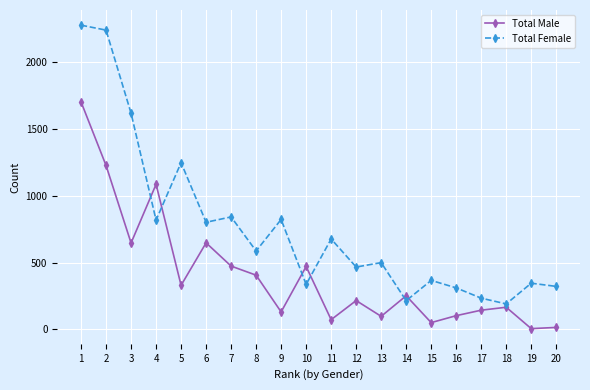

How many distinct data groups are displayed?

2